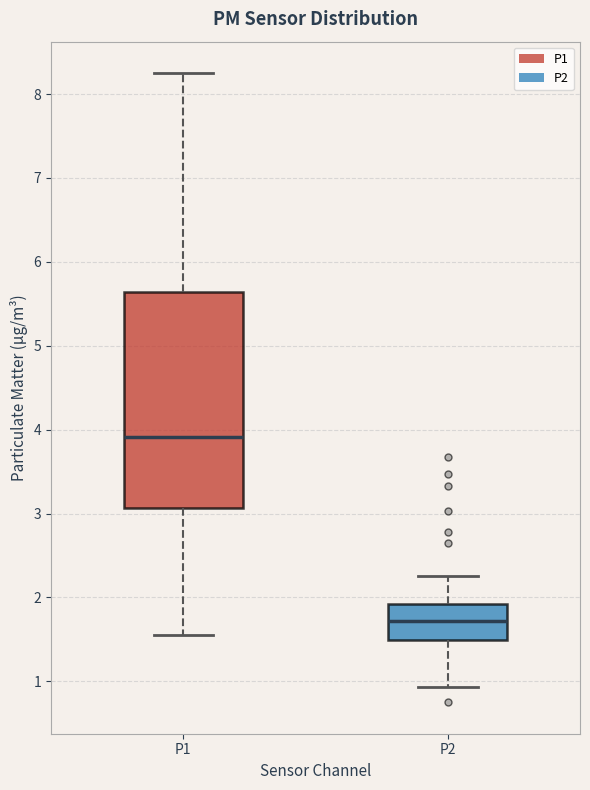

Which box is the tallest, from its lower edge to its upper edge?

P1